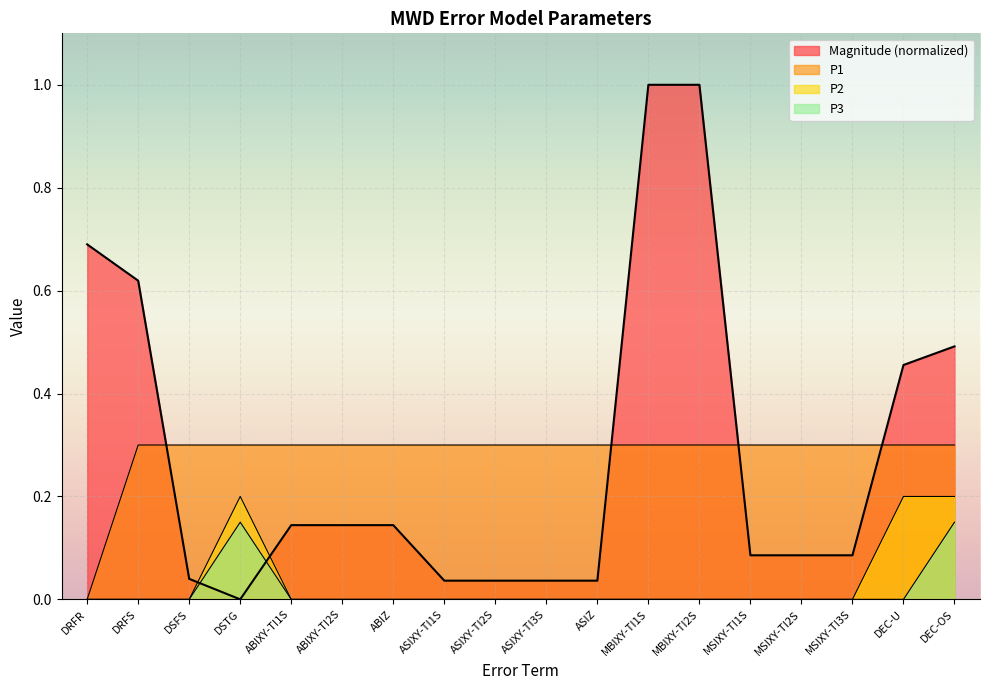

Which category has the highest value in the P3 series?

DSTG